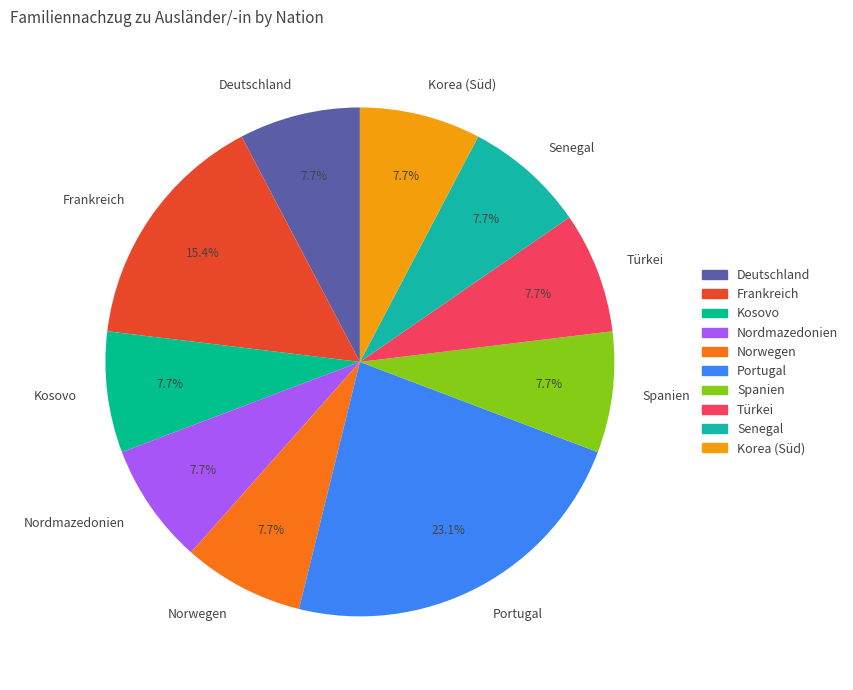

Does any single category account for the majority?

No